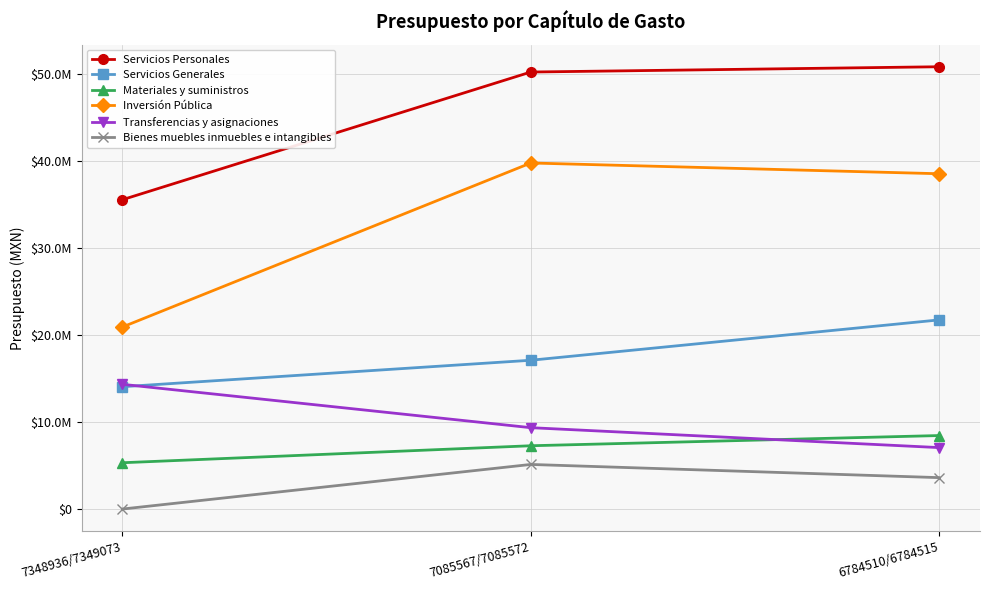

At how many categories does at least one series exceed 16993318?

3